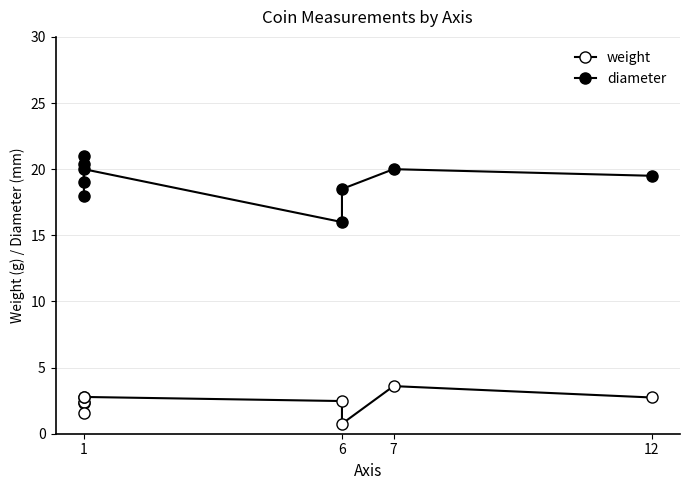

Which series has the largest range (max minus min)?

diameter